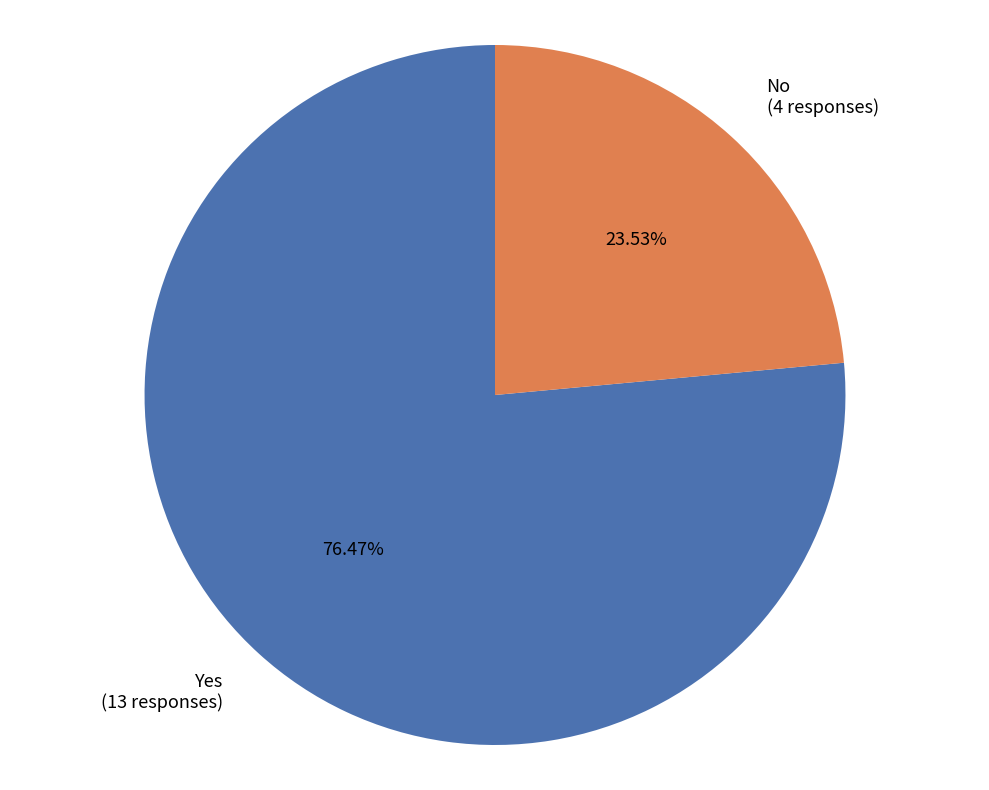

What is the ratio of the value at No to the value at Yes?

0.3